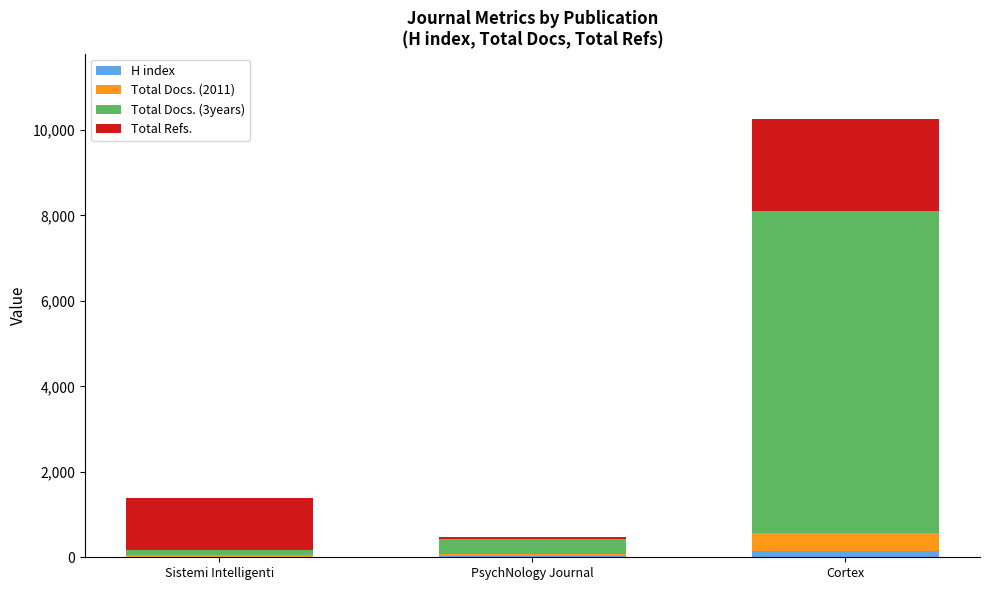

What is the sum of all H index values?

175